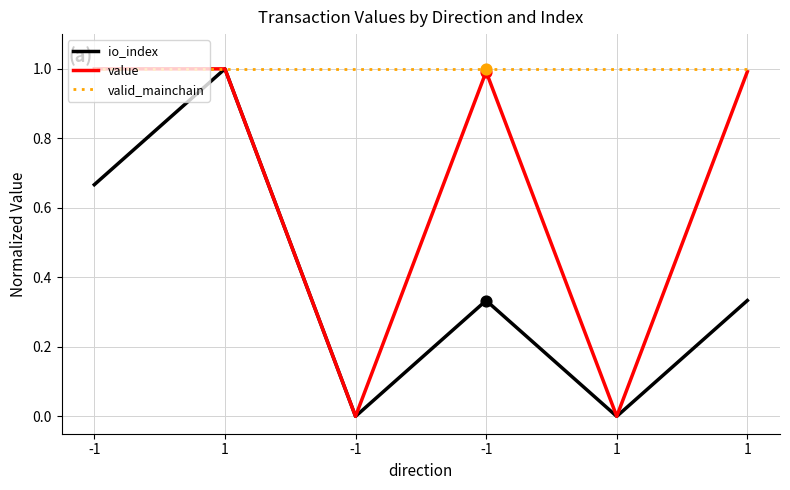

Is this an area chart (filled region under the line)?

No